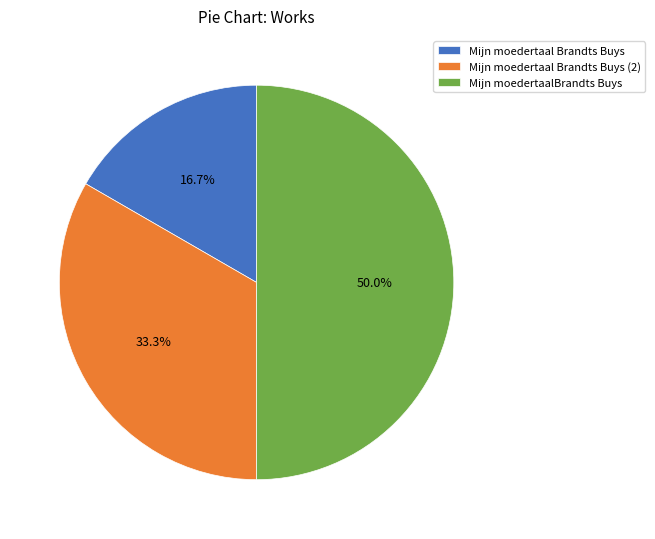

To the nearest percent, what is the difference between the largest and smallest slice percentages?

33%